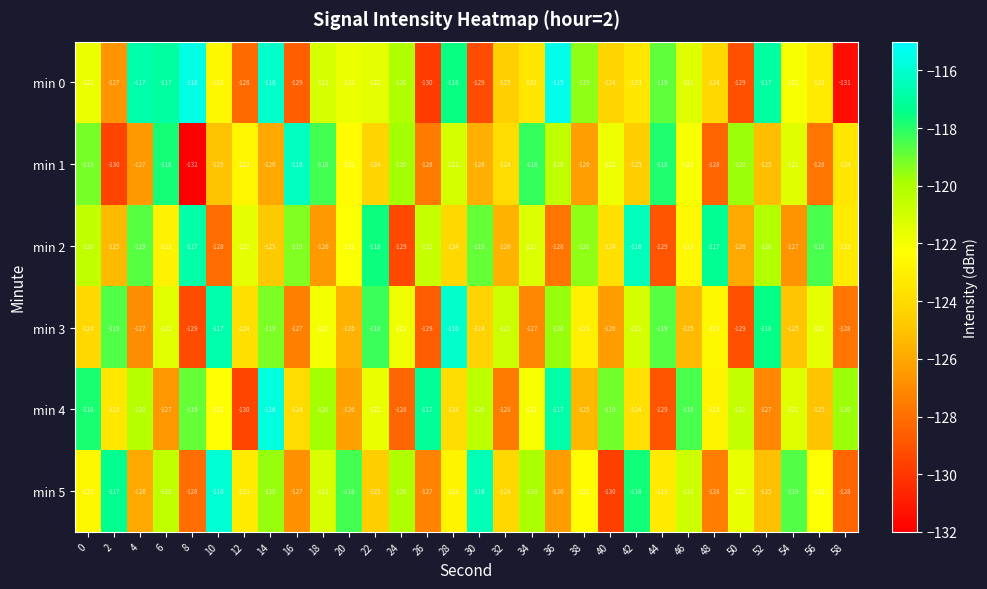

At which category is the sum across all series the highest?

14